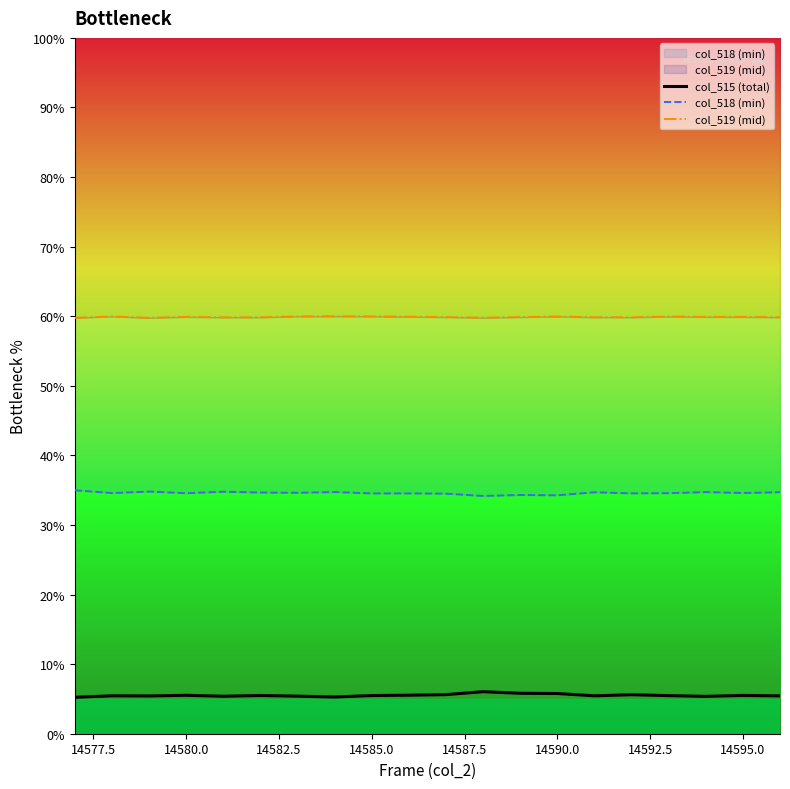

Where is the first local minimum for col_519 (mid)?

14580.0